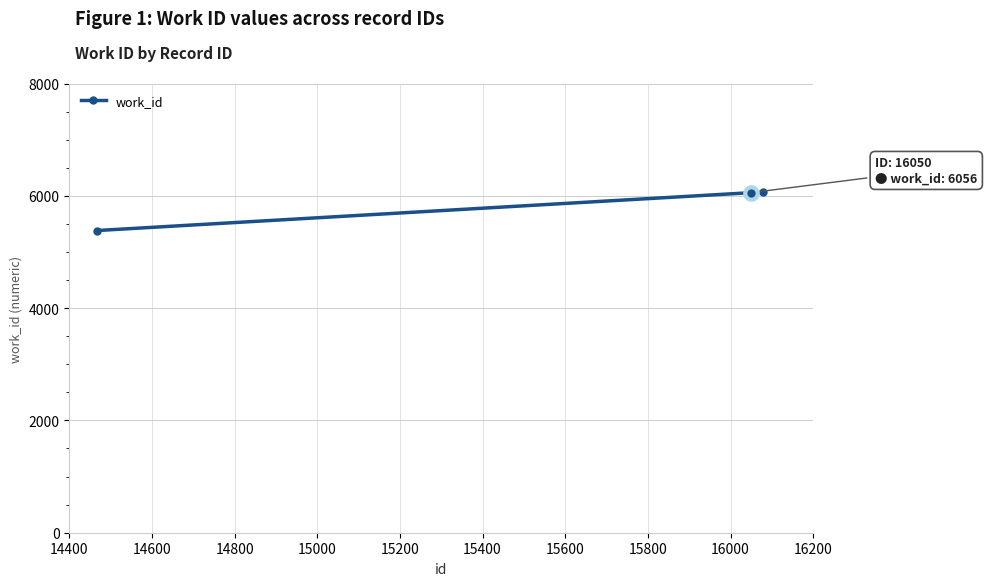

What is the value of the 3rd point from the left?

6061